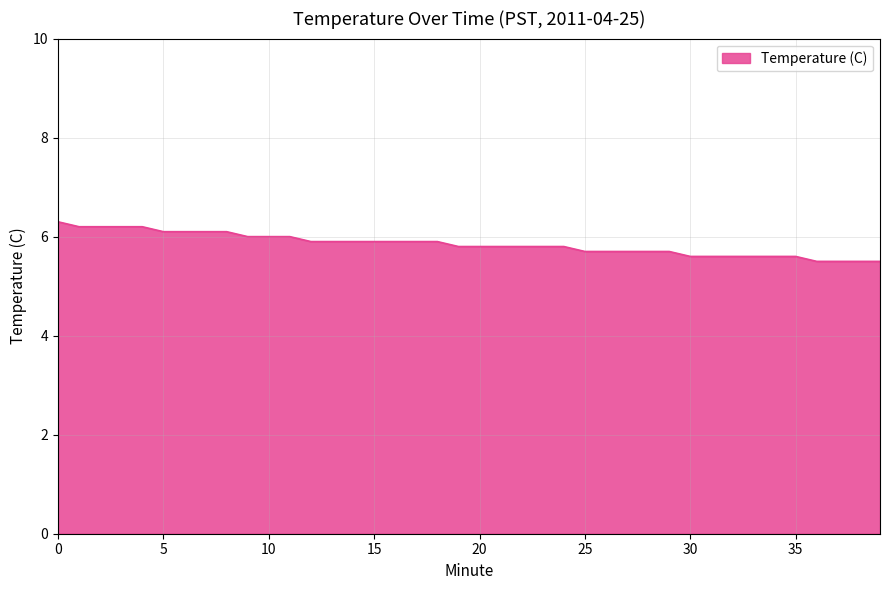

What is the difference between the maximum and minimum values?

0.8